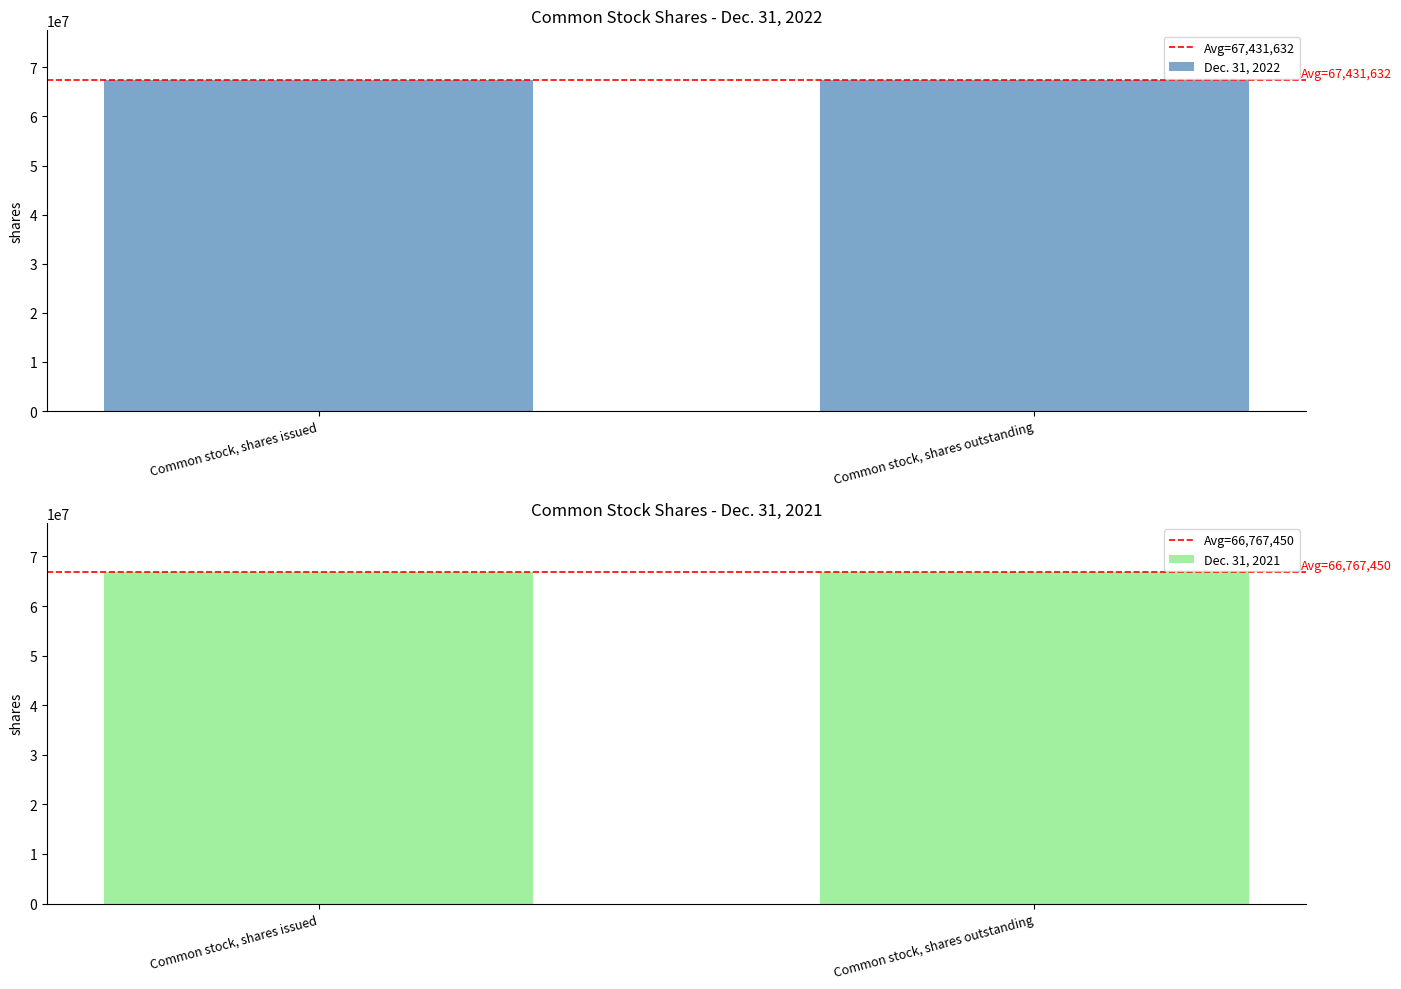

Where is Avg=67,431,632 nearest to the value 67431632?

Common stock, shares issued